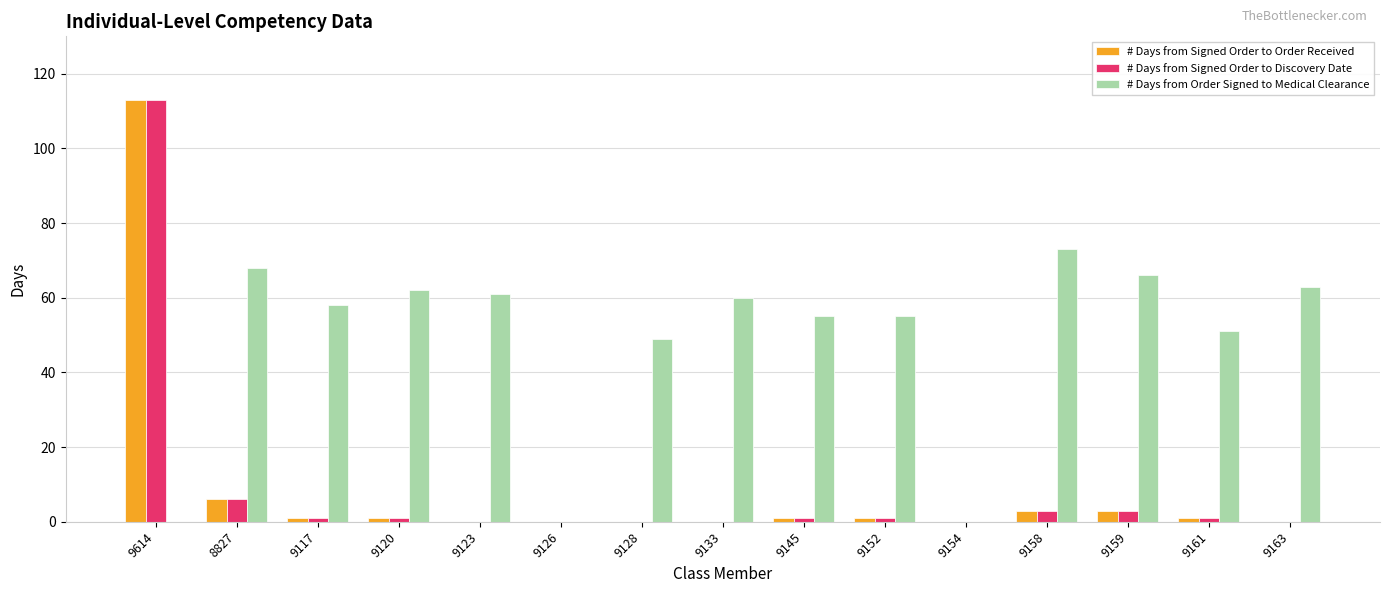

Is the value of # Days from Signed Order to Order Received at 9128 greater than the value of # Days from Signed Order to Discovery Date at 9158?

No